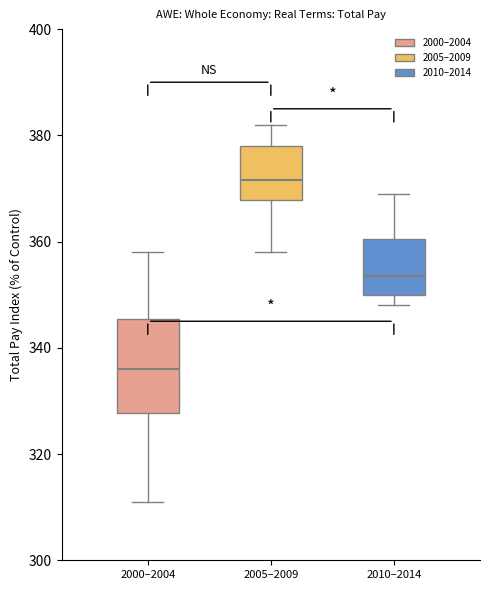

Which box is the tallest, from its lower edge to its upper edge?

2000–2004